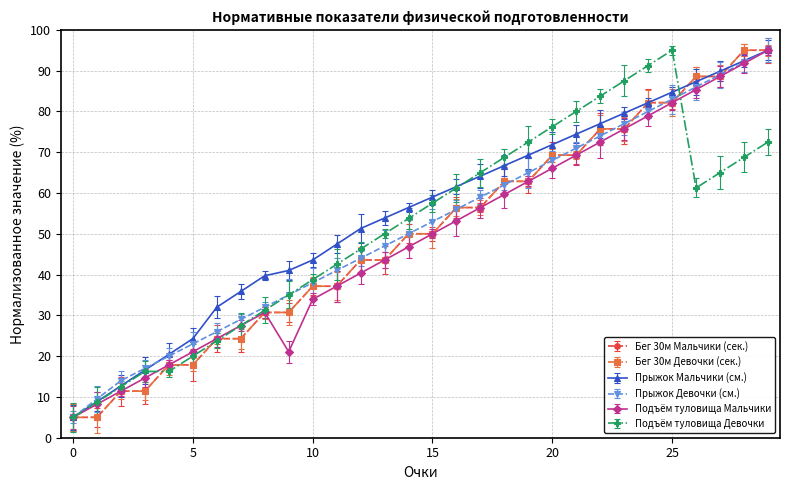

Does the chart have visible grid lines?

Yes